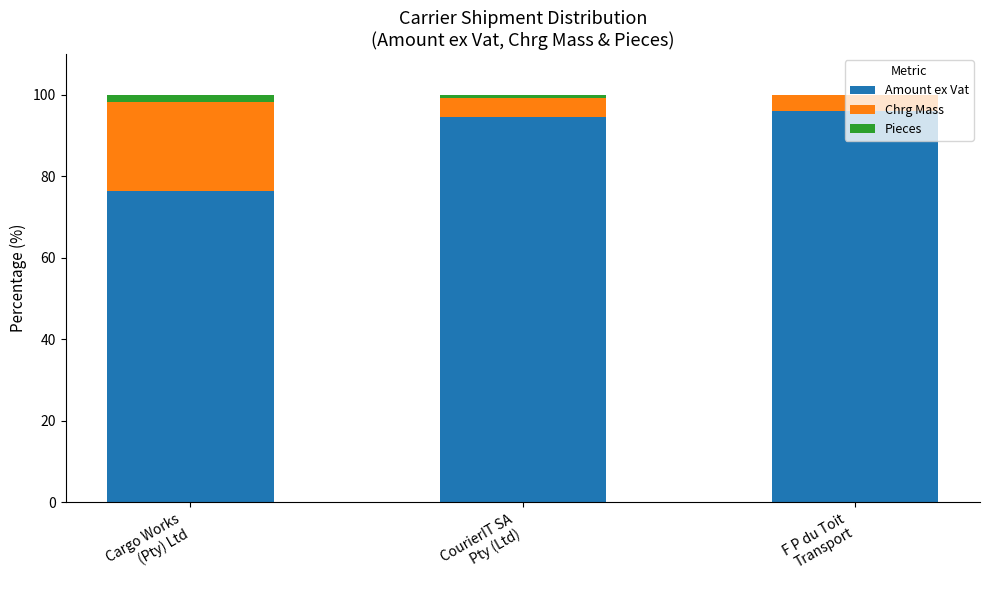

How many series are shown in this chart?

3